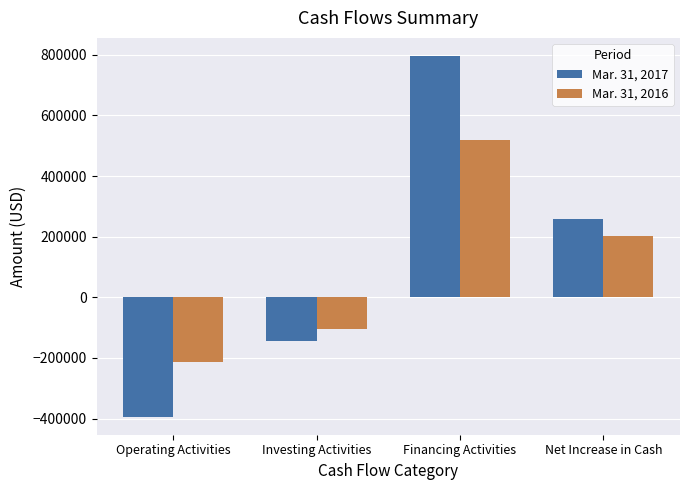

How many distinct data groups are displayed?

2